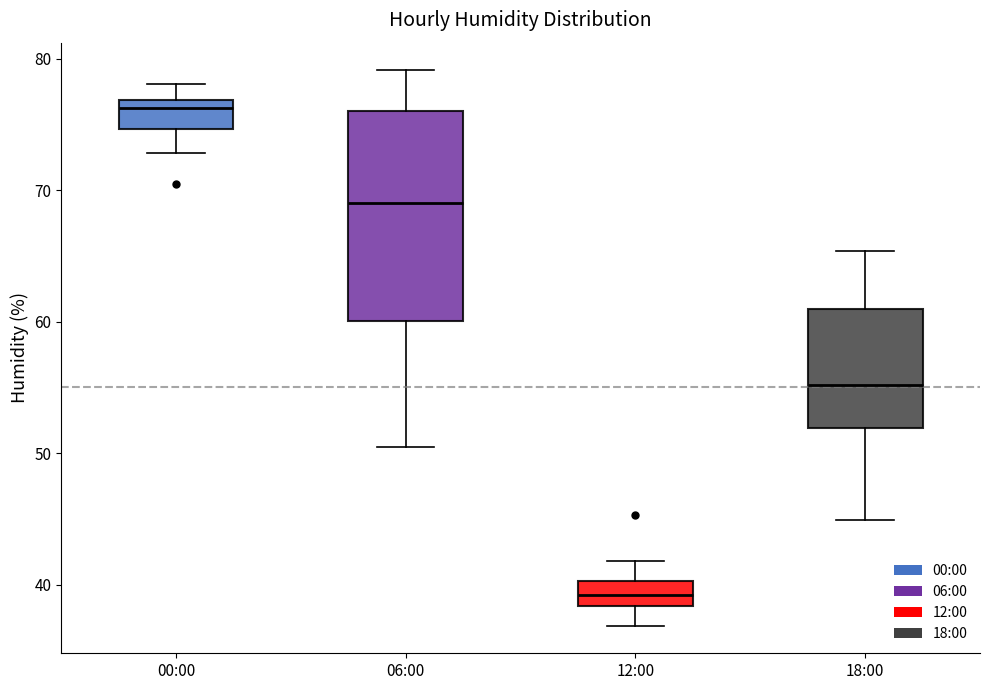

Reading left to right, read every box against the y-axis: the position of its median line, the range the box covers, and the ends of its whiskers. The values are not printed on the chart, so give them approximately, as read against the axis.

00:00: median 76, box 75 to 77, whiskers 73 to 78
06:00: median 69, box 60 to 76, whiskers 51 to 79
12:00: median 39, box 38 to 40, whiskers 37 to 42
18:00: median 55, box 52 to 61, whiskers 45 to 65